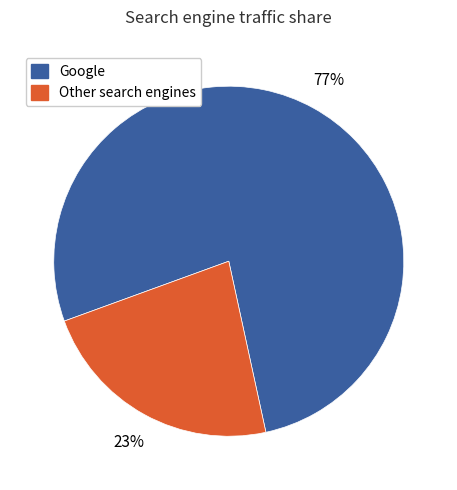

Count the number of slices in the pie.

2